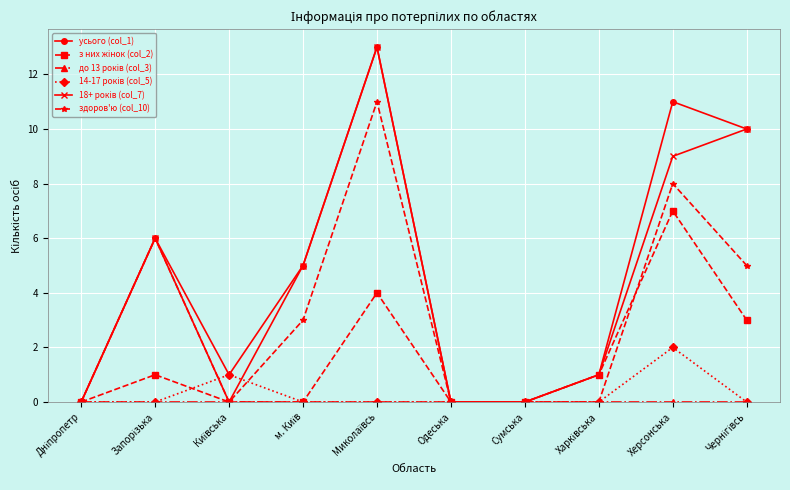

What position from the left is Сумська?

7